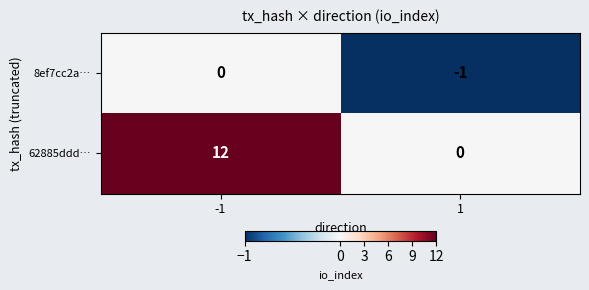

Which series has the largest total across all categories?

62885ddd…